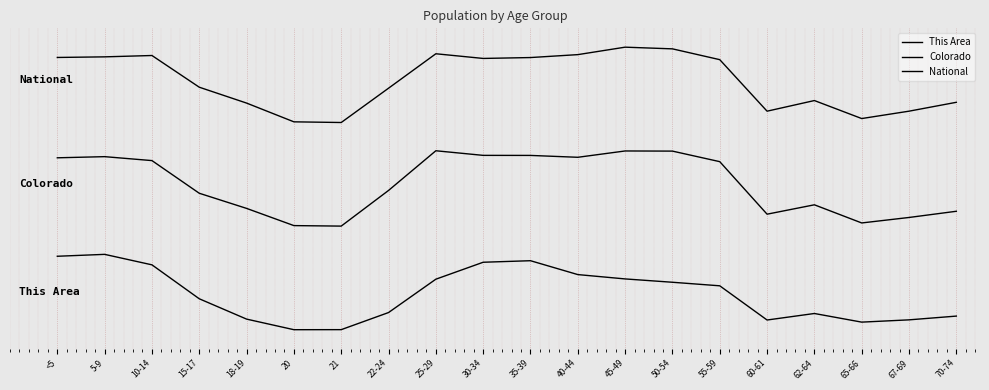

Does the chart have visible grid lines?

Yes